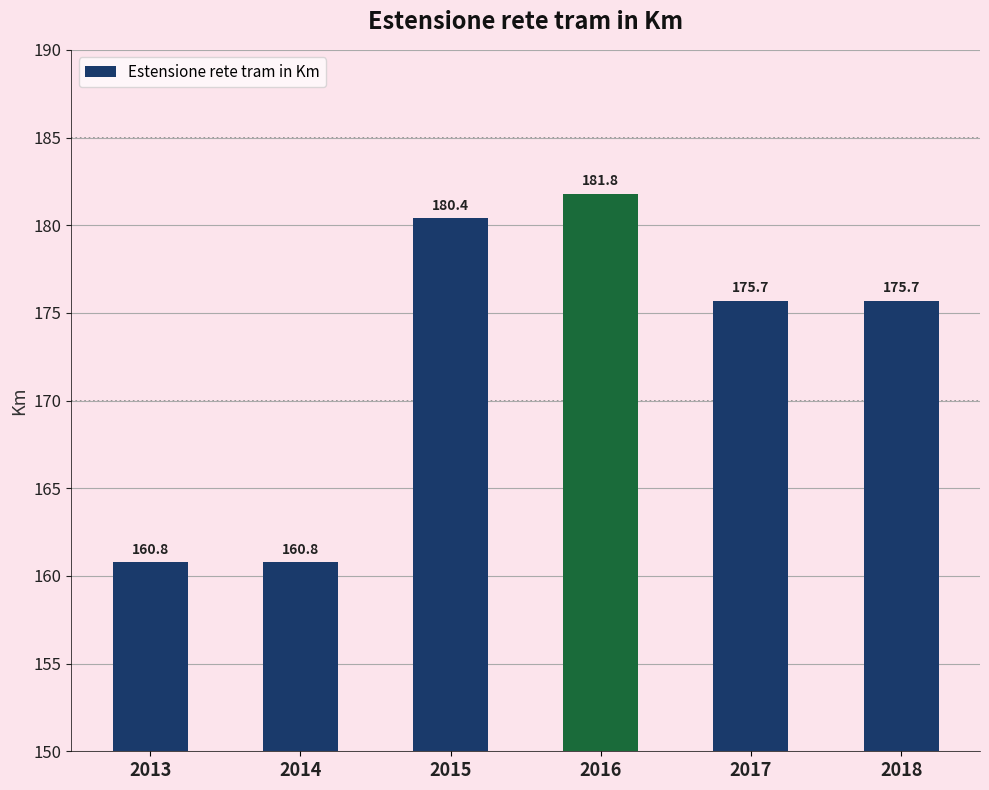

How many distinct data groups are displayed?

1